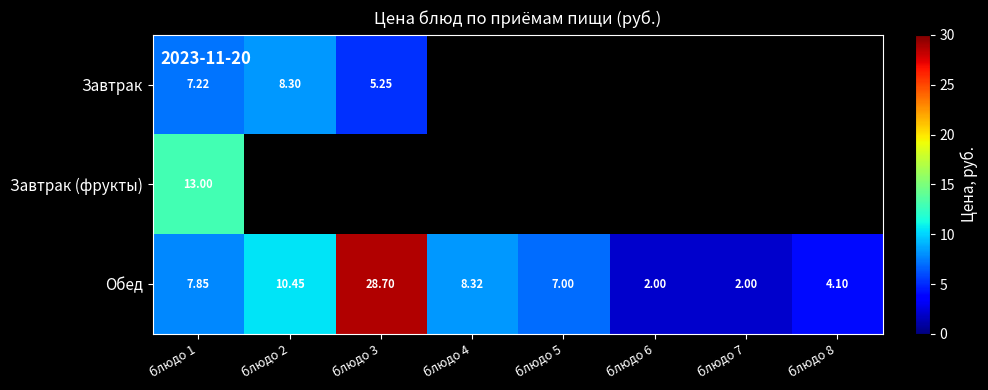

Which category has the highest value in the Завтрак (фрукты) series?

блюдо 1